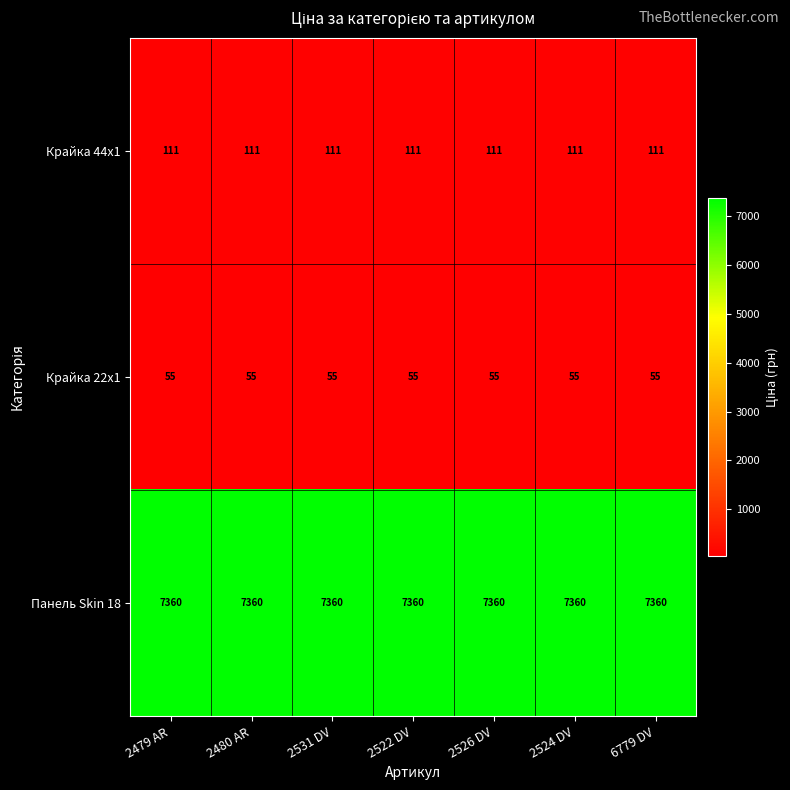

What is the total value across all series at 2479 AR?

7526